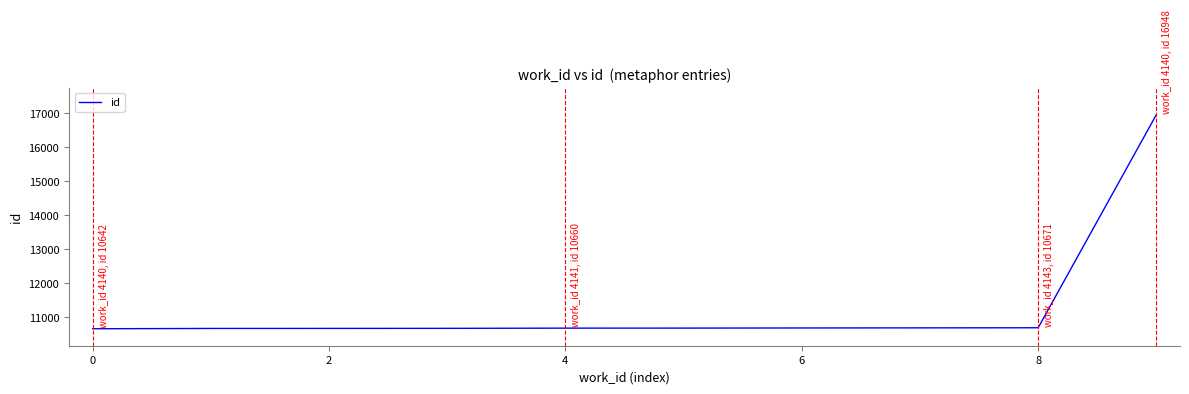

What is the average value?

11287